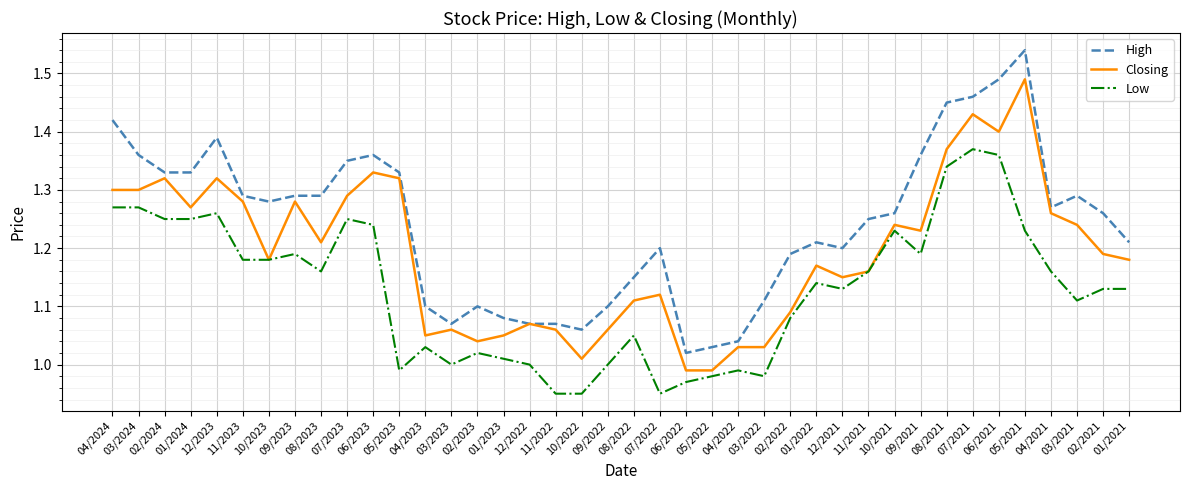

What is the total value across all series at 07/2021?

4.3